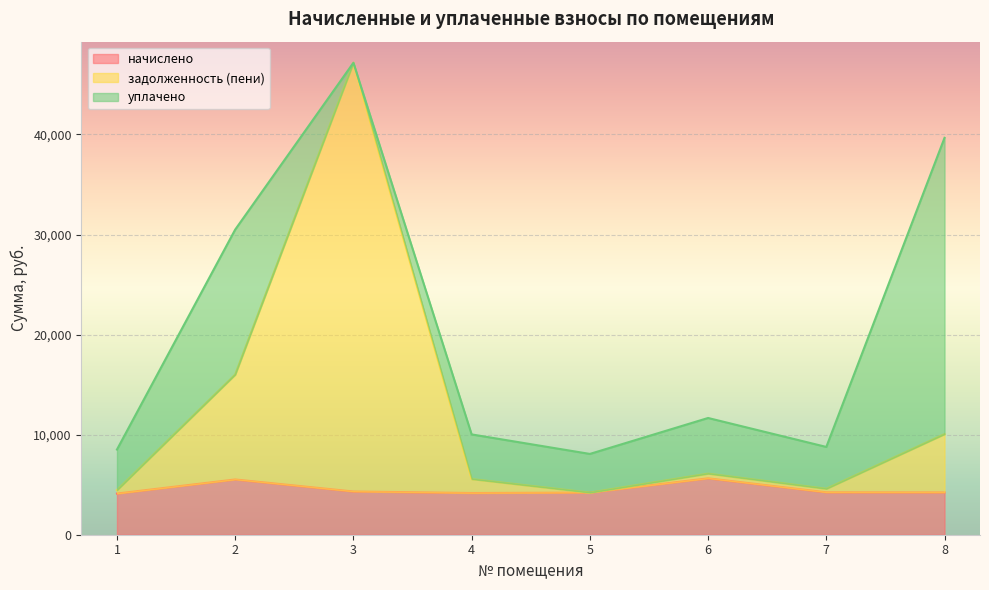

What is the difference between the maximum and second lowest values in the начислено series?

1470.0